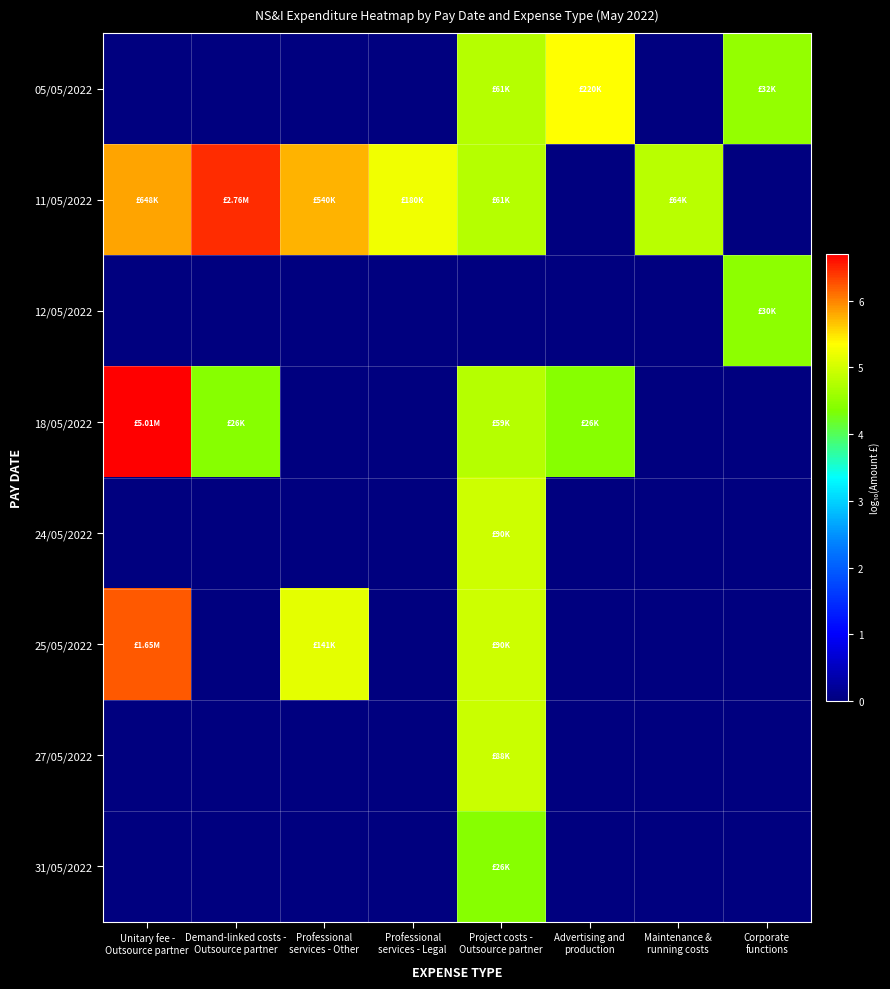

Rank the series by their maximum value, from lowest to highest.

31/05/2022, 12/05/2022, 27/05/2022, 24/05/2022, 05/05/2022, 25/05/2022, 11/05/2022, 18/05/2022